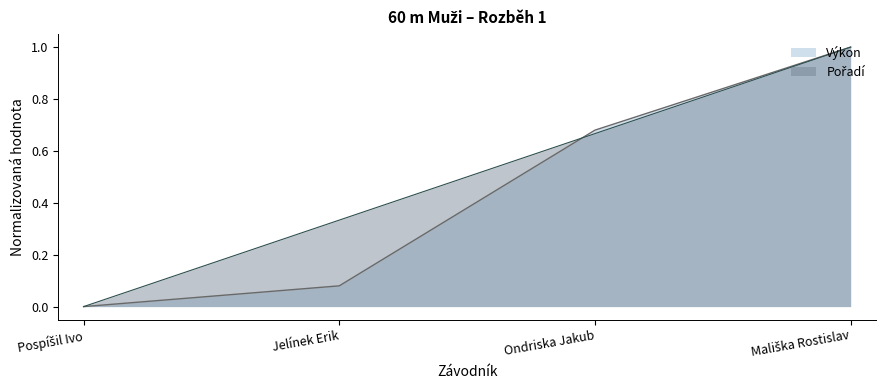

What is the highest value of the Pořadí series?

1.0